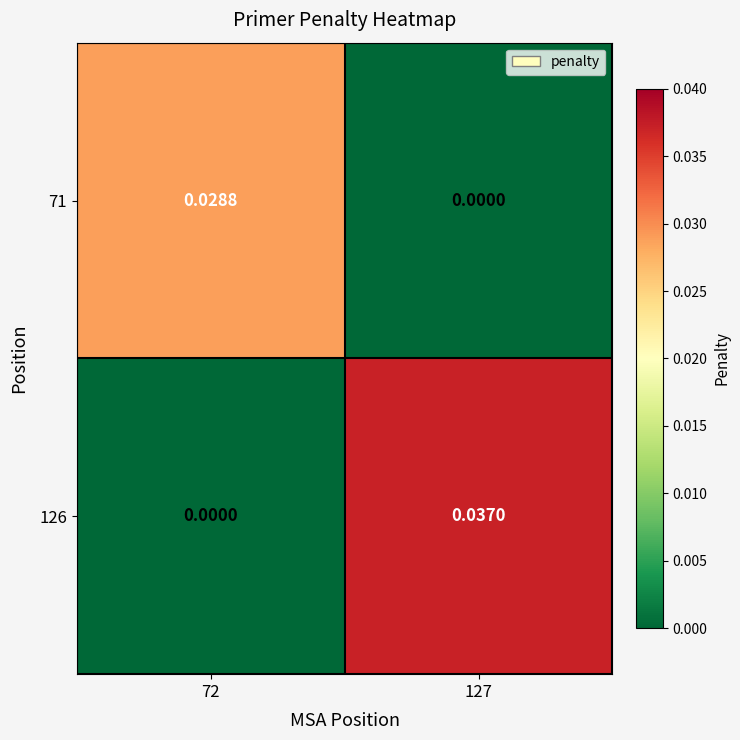

How many data points does each series have?

2